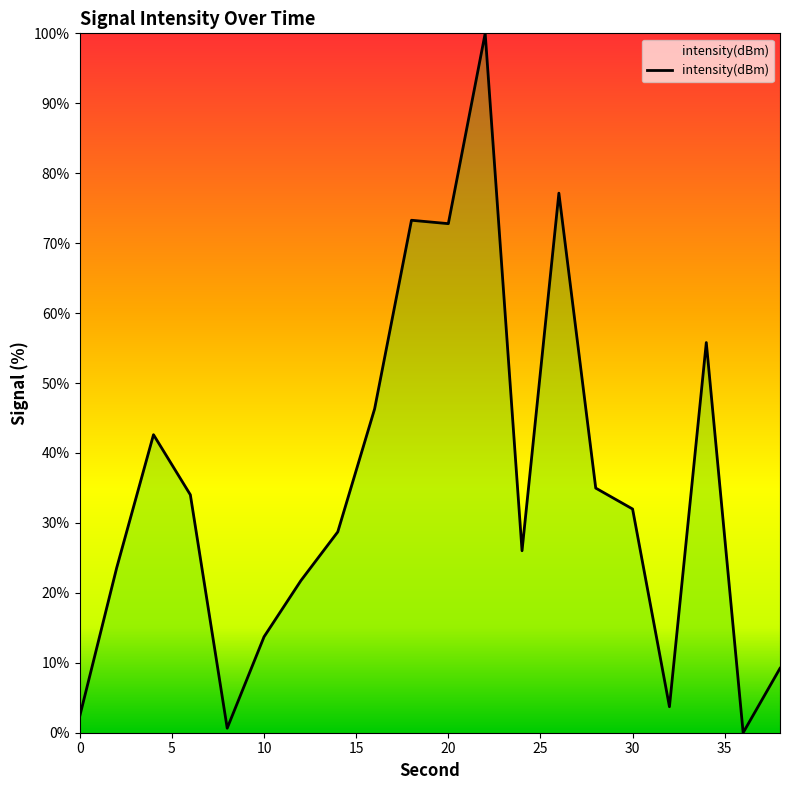

What is the sum of all values?

698.6